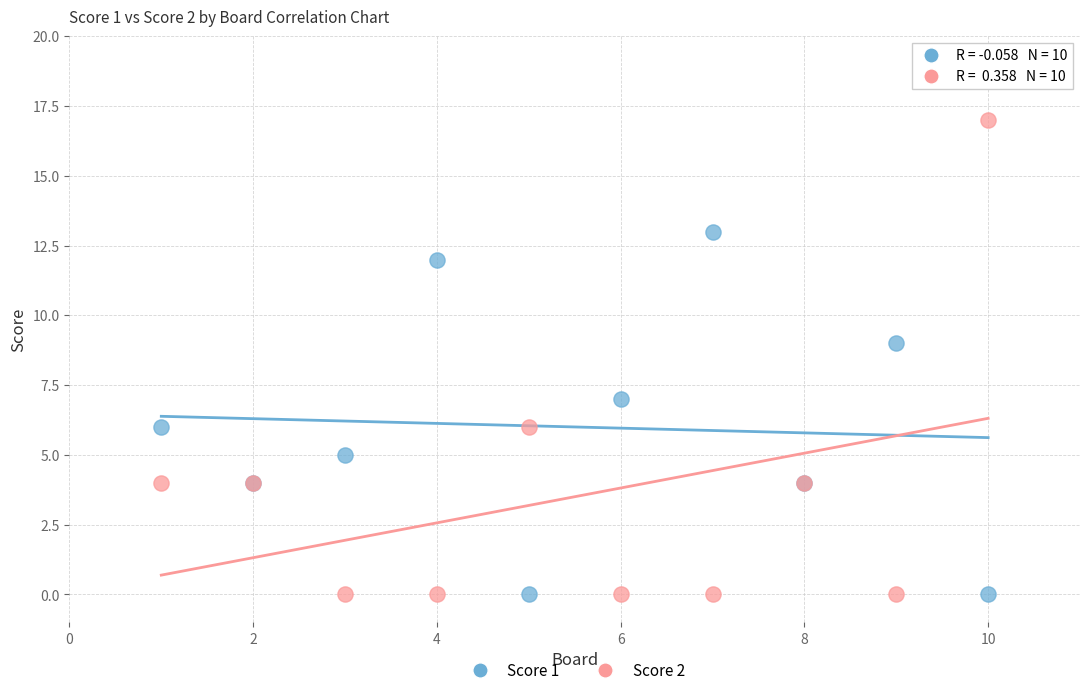

Which series has the largest Y range (max minus min)?

Score 2